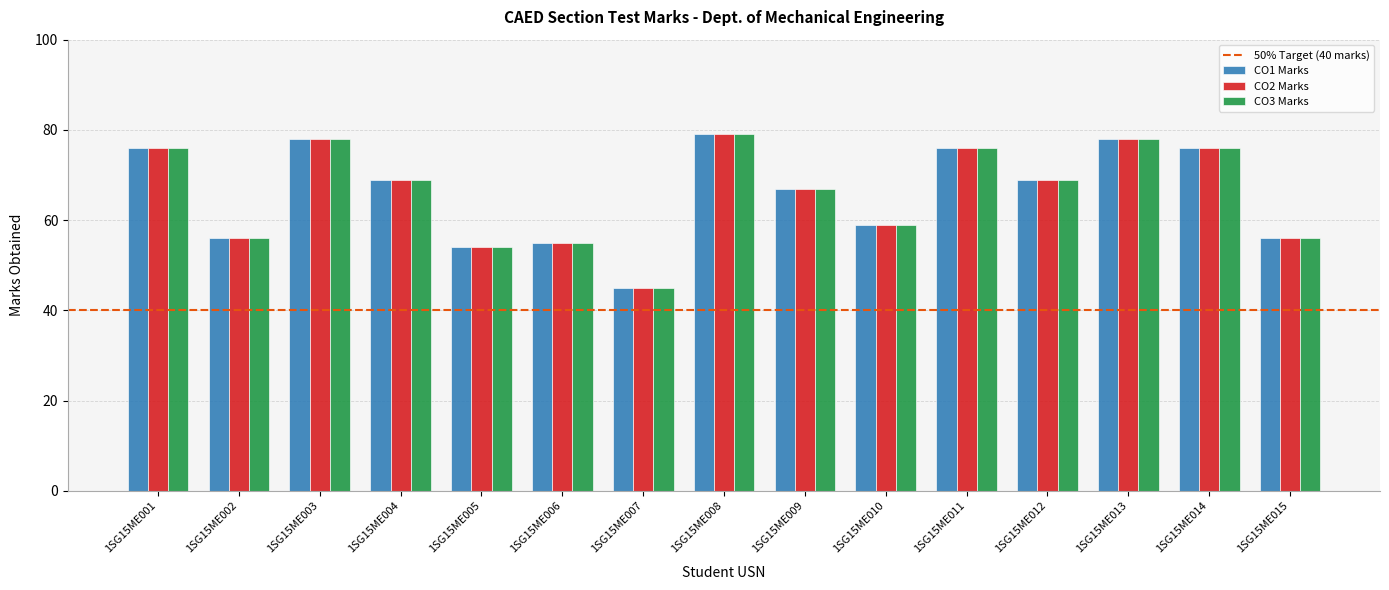

What is the total value across all series at 1SG15ME001?

228